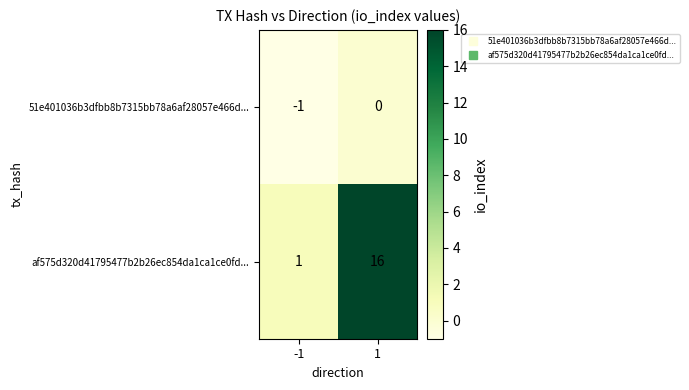

Reading left to right, what are all the values shown in this chart?

51e401036b3dfbb8b7315bb78a6af28057e466d...: -1=-1	1=0
af575d320d41795477b2b26ec854da1ca1ce0fd...: -1=1	1=16